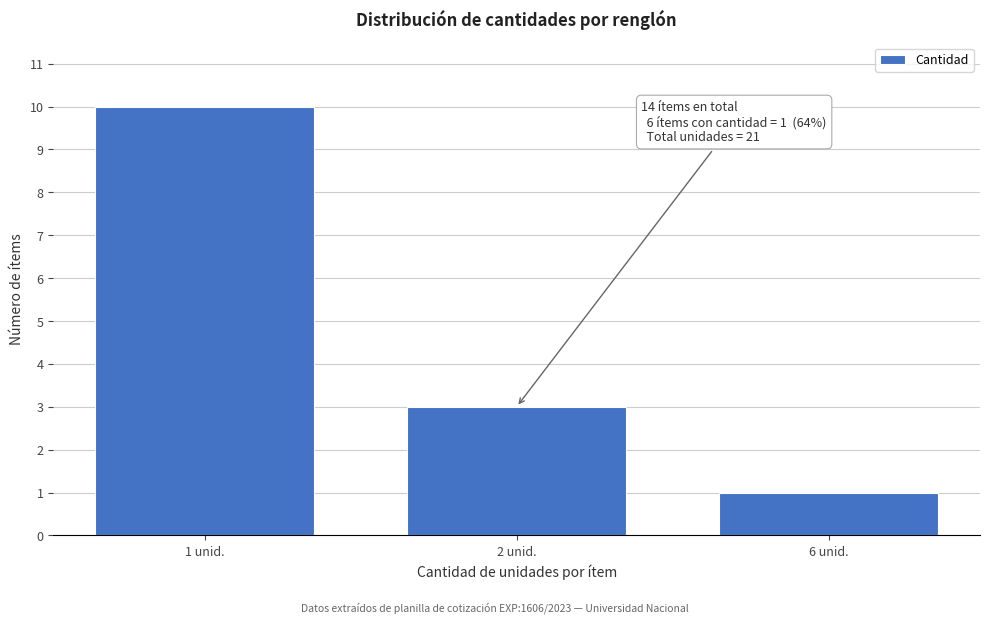

Reading right to left, extract all data points from this chart.

6 unid.=1	2 unid.=3	1 unid.=10